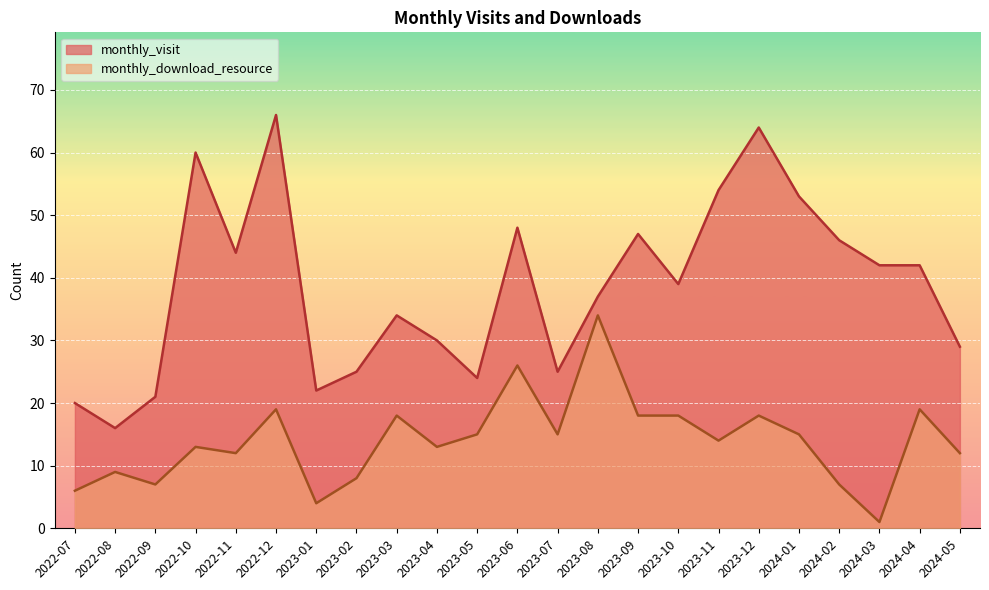

True or false: monthly_visit has a value of 98 at 2022-10.

False